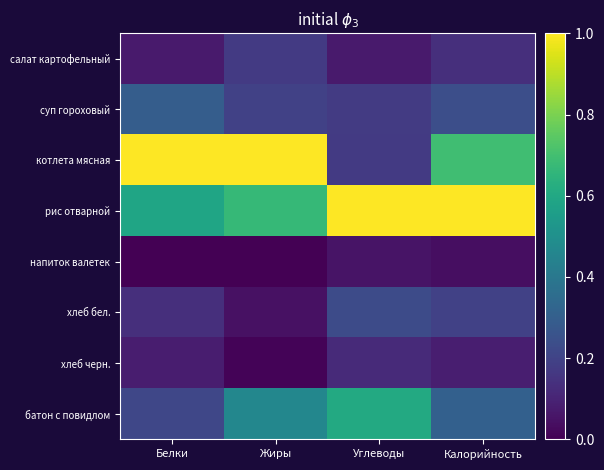

List the series in order of their peak value, lowest first.

напиток валетек, хлеб черн., салат картофельный, хлеб бел., суп гороховый, батон с повидлом, котлета мясная, рис отварной